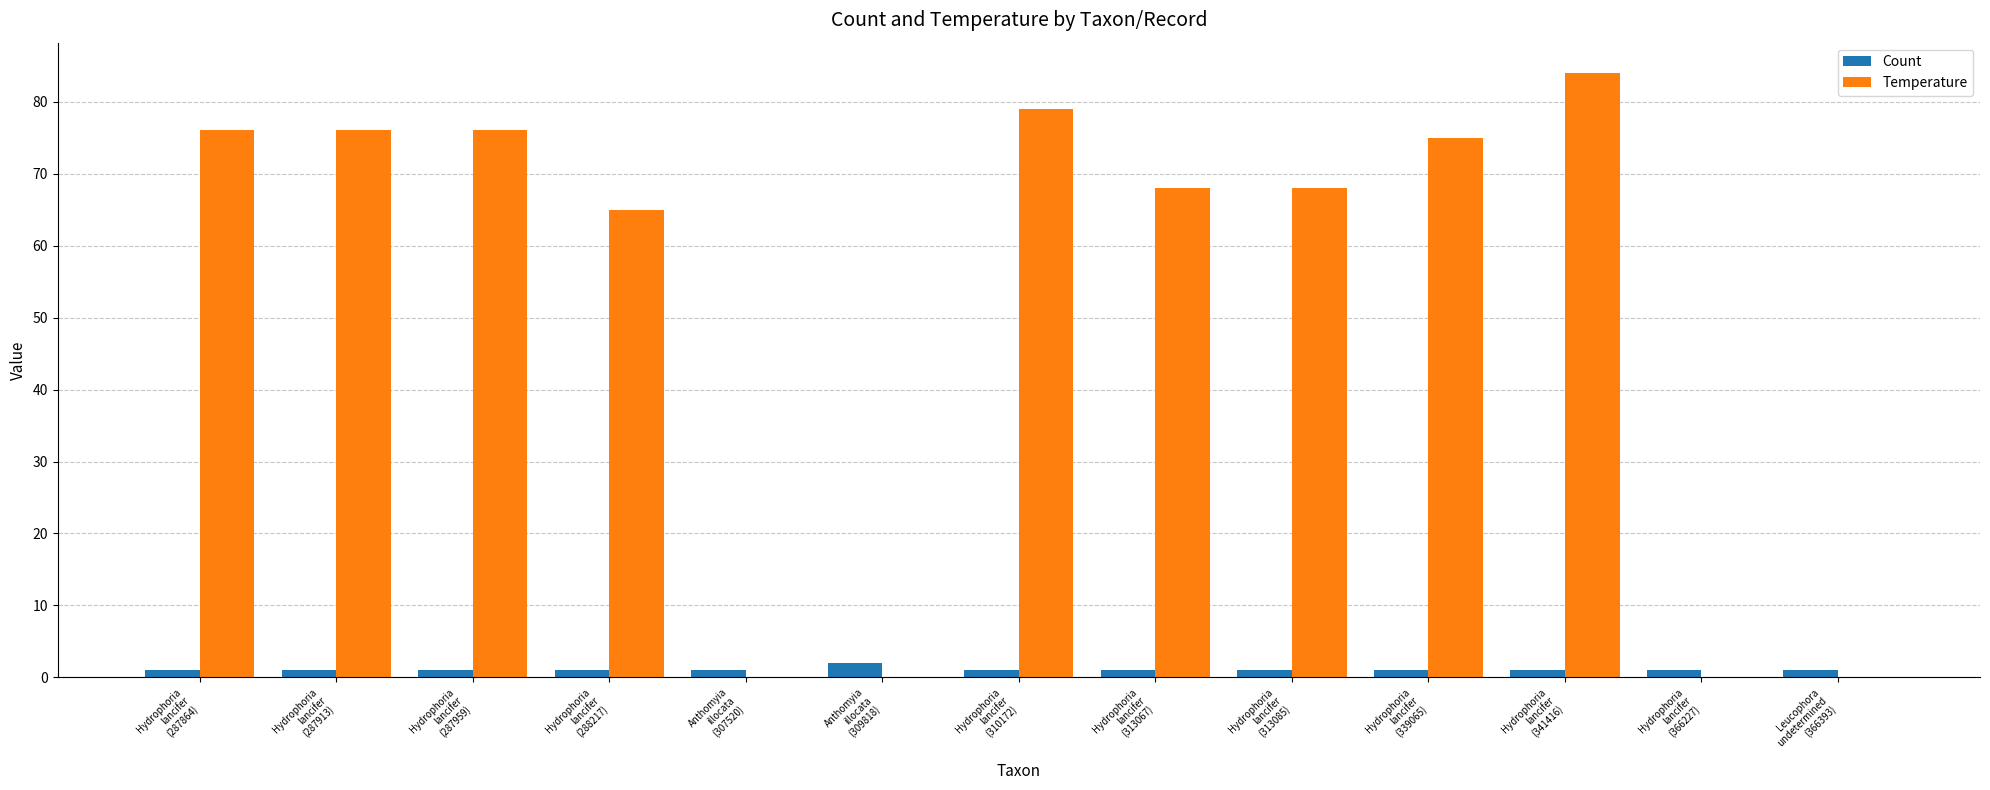

Does the chart contain stacked bars?

No